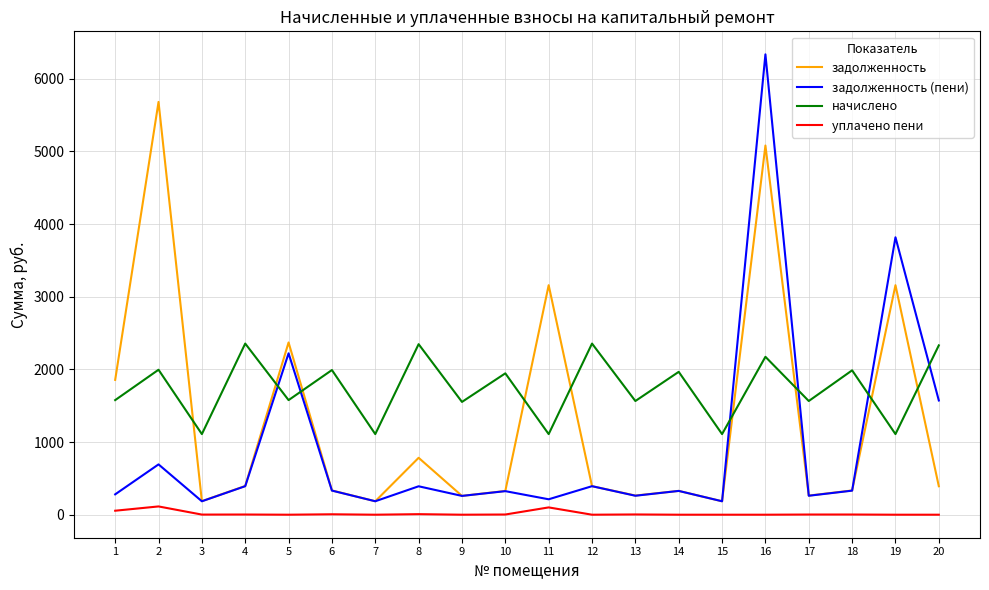

List the series in order of their overall mean, highest first.

начислено, задолженность, задолженность (пени), уплачено пени